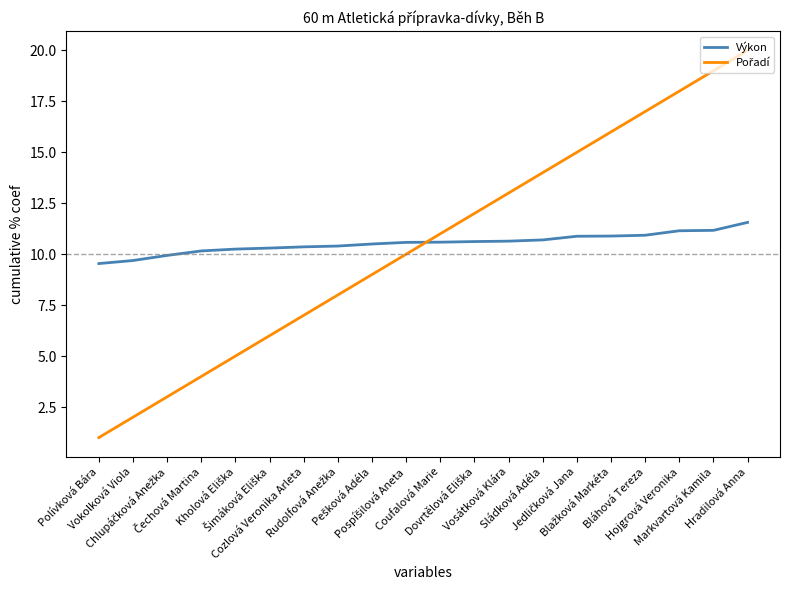

What is the greatest value displayed?

20.0